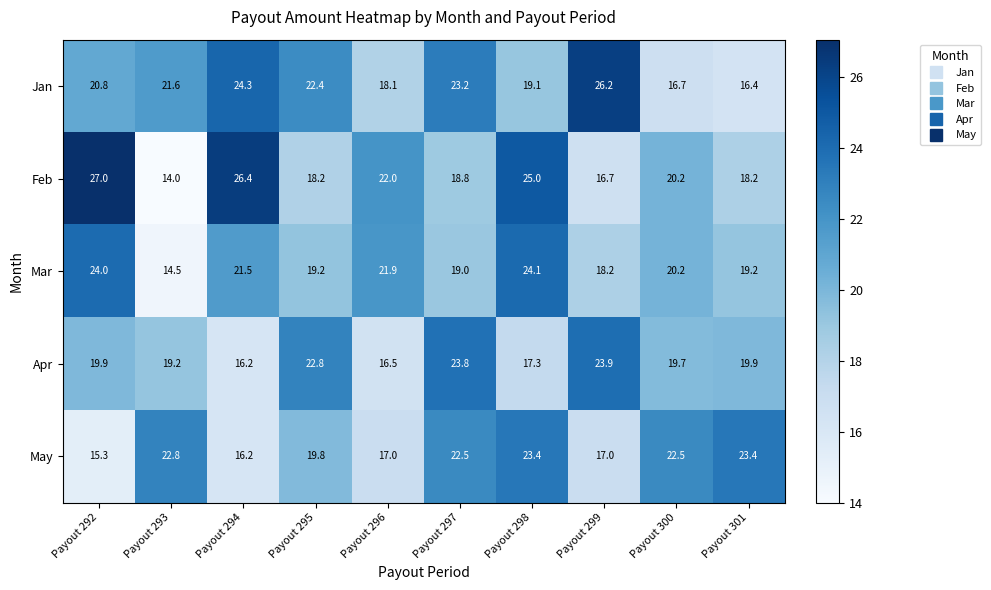

What is the difference between the maximum and minimum values in the Jan series?

9.8